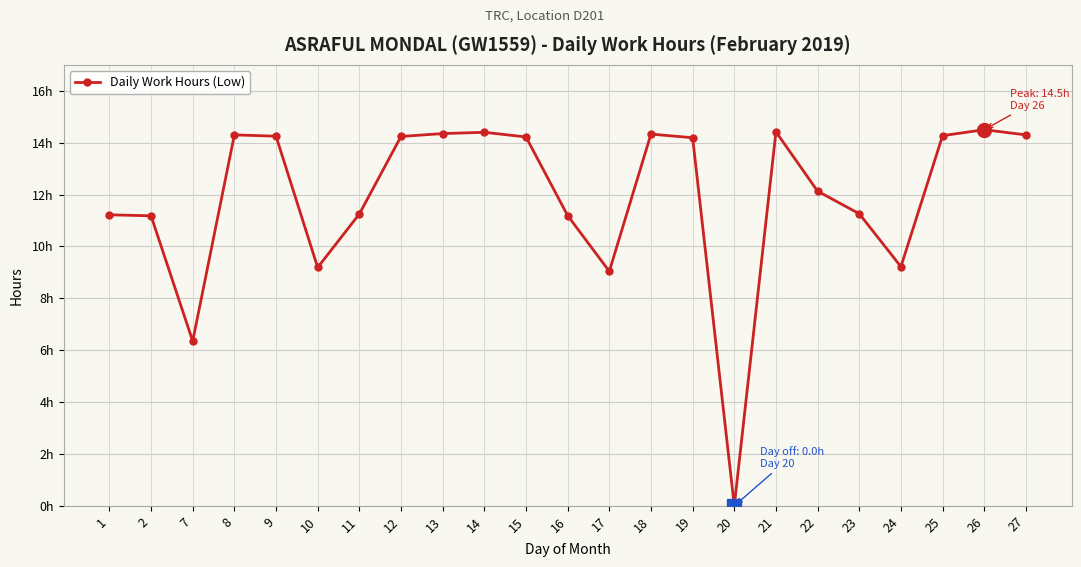

What value does the data have at 17?

9.0